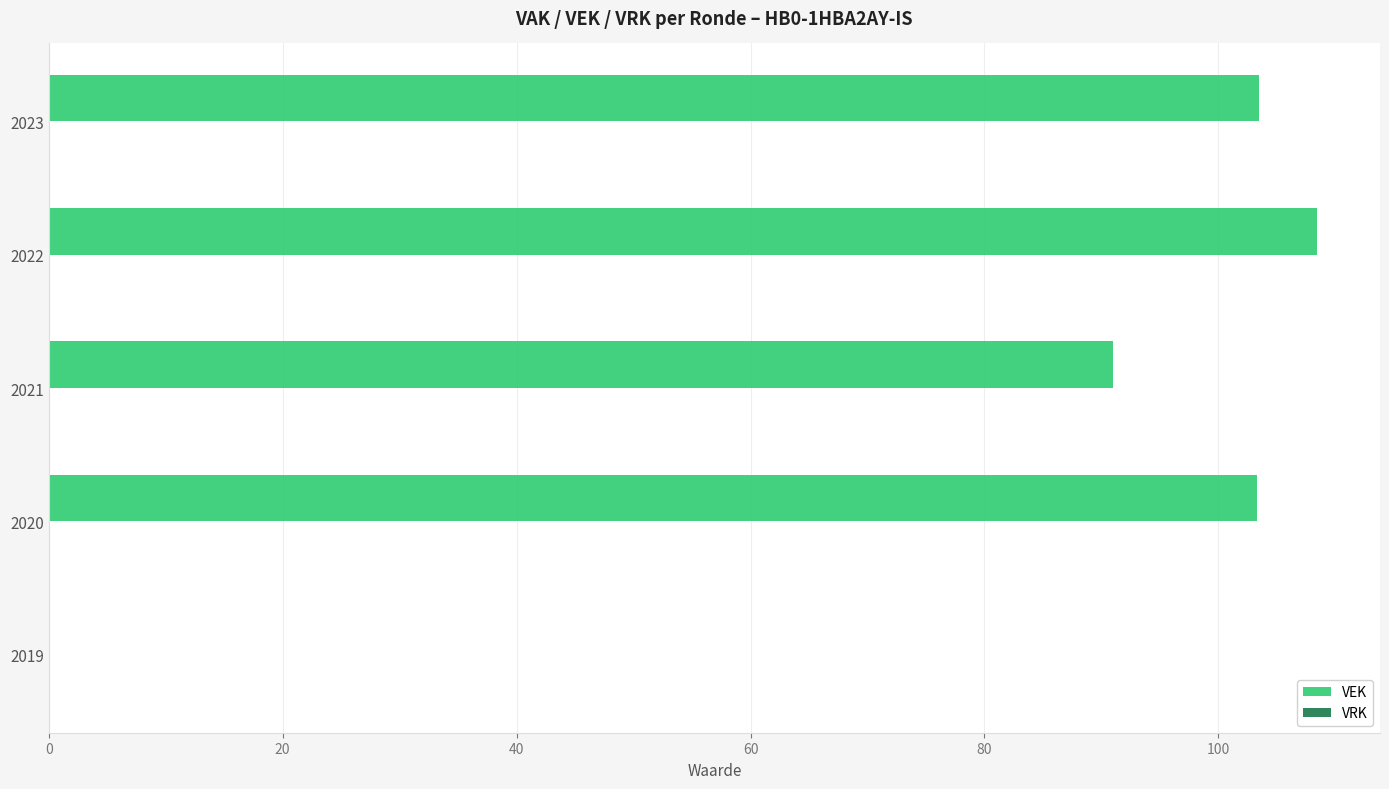

What is the change in value from 2021 to 2022?

+17.4